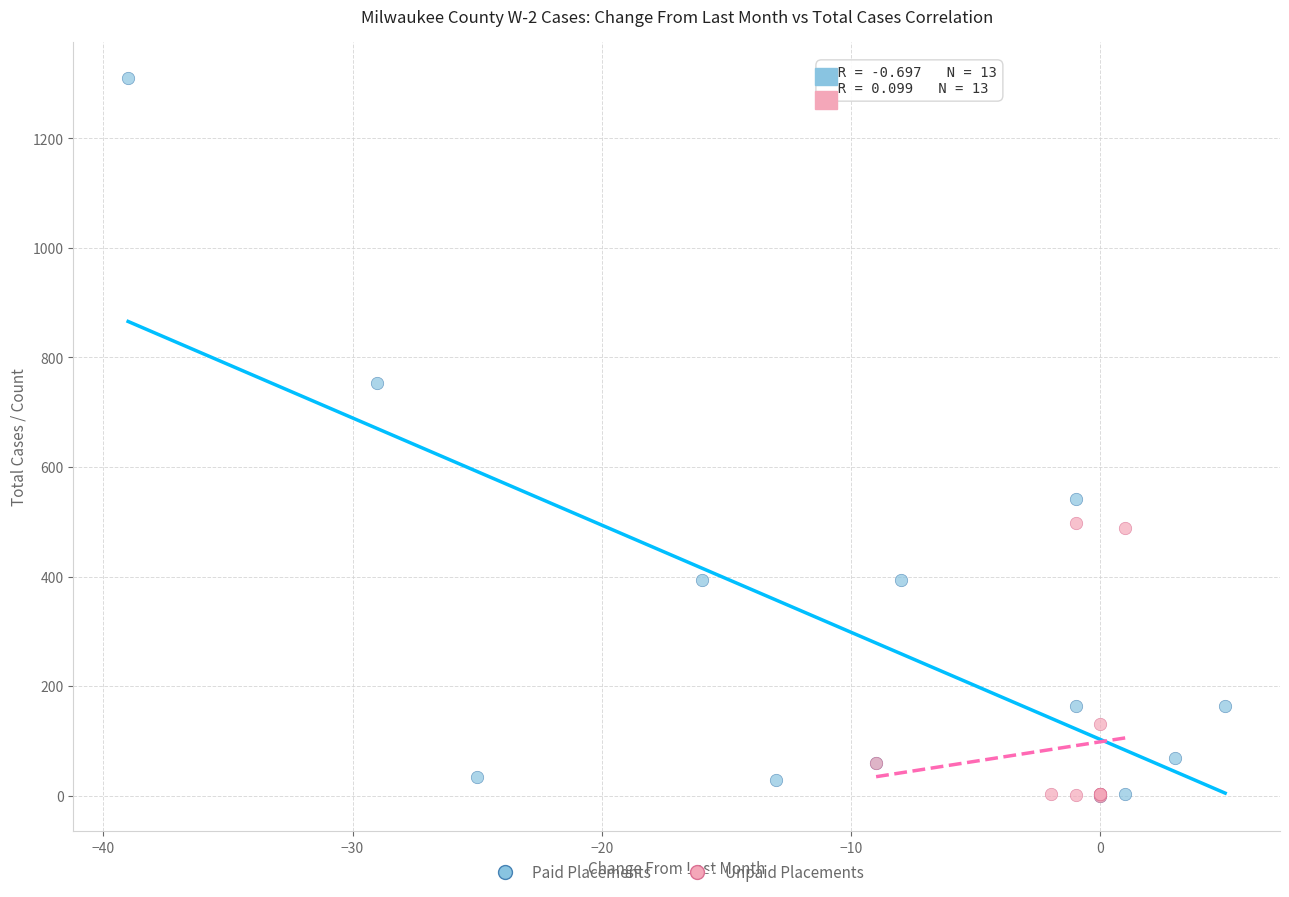

What are all the series names shown in the legend?

Paid Placements, Unpaid Placements